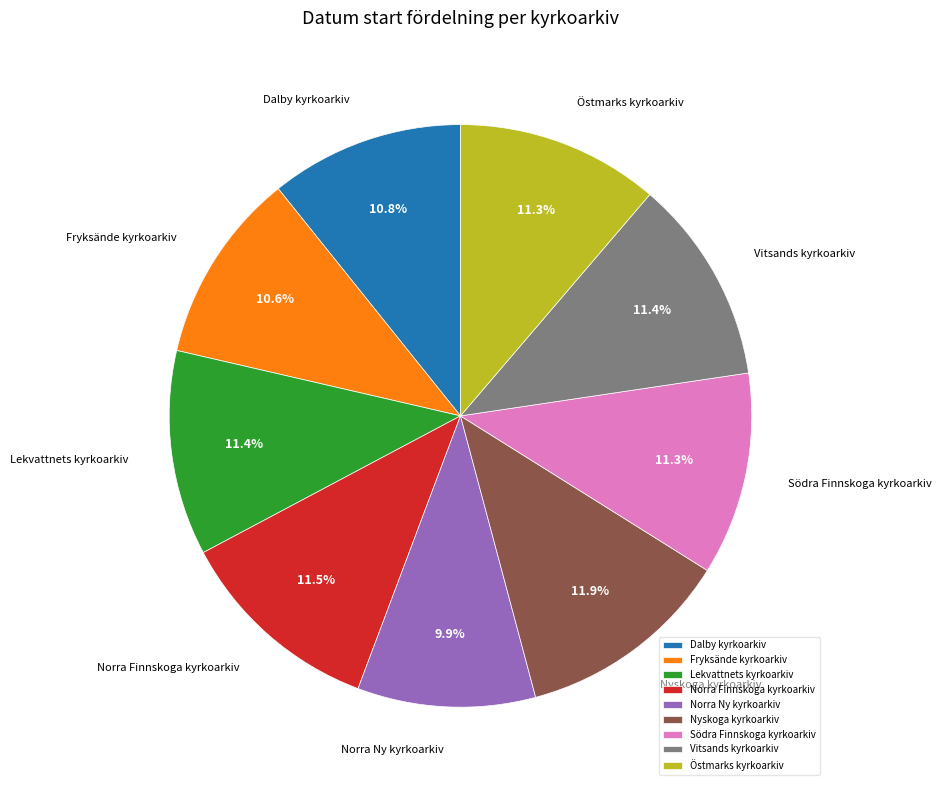

Is Fryksände kyrkoarkiv the majority of the pie?

No